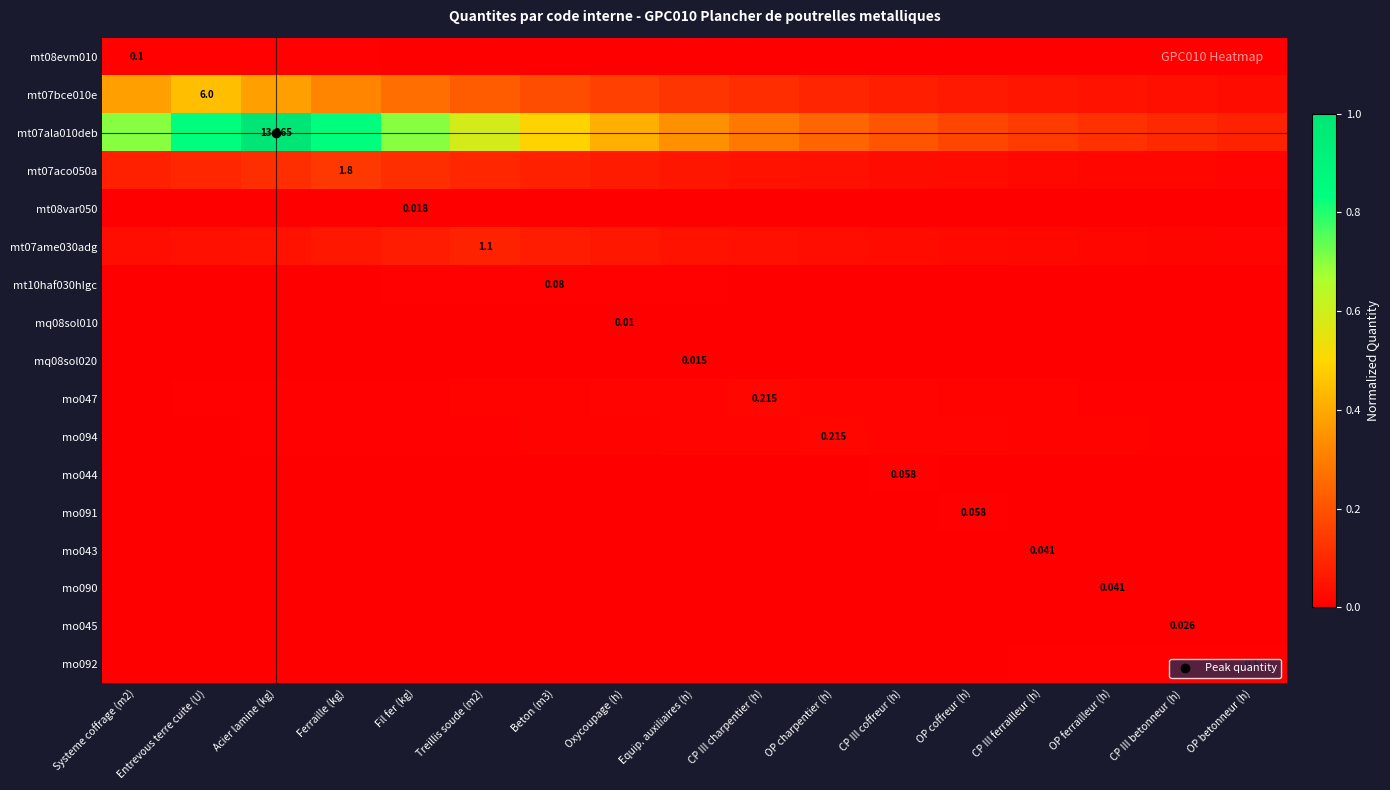

Which category has the lowest value in the mt07ame030adg series?

OP betonneur (h)